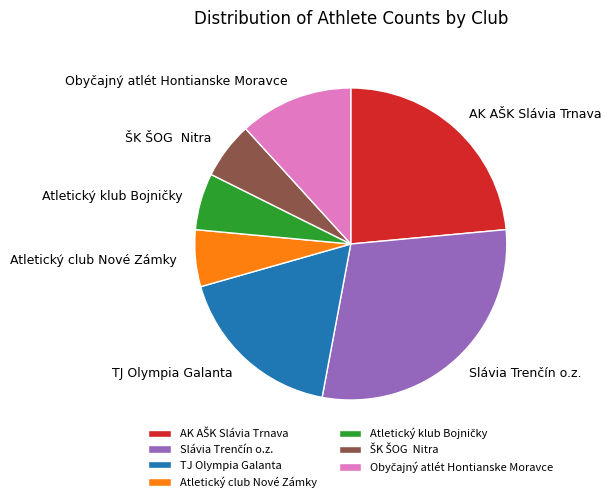

True or false: TJ Olympia Galanta accounts for 18% of the total.

True